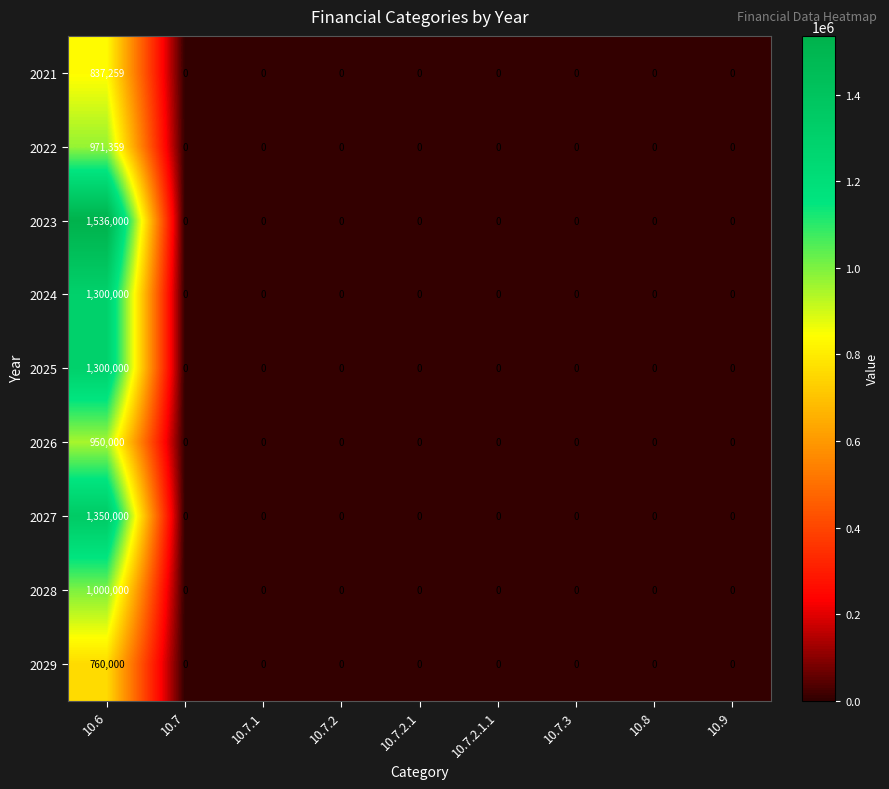

True or false: 2026 has a value of 0 at 10.7.2.

True